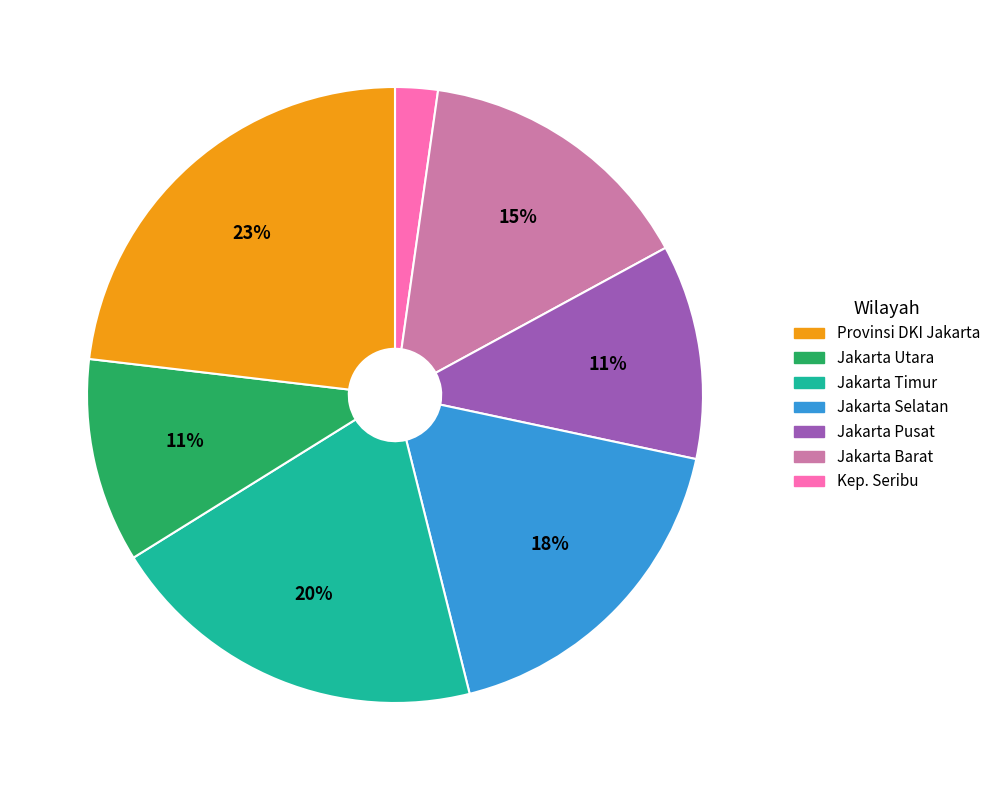

Is there any slice that represents more than half of the pie?

No